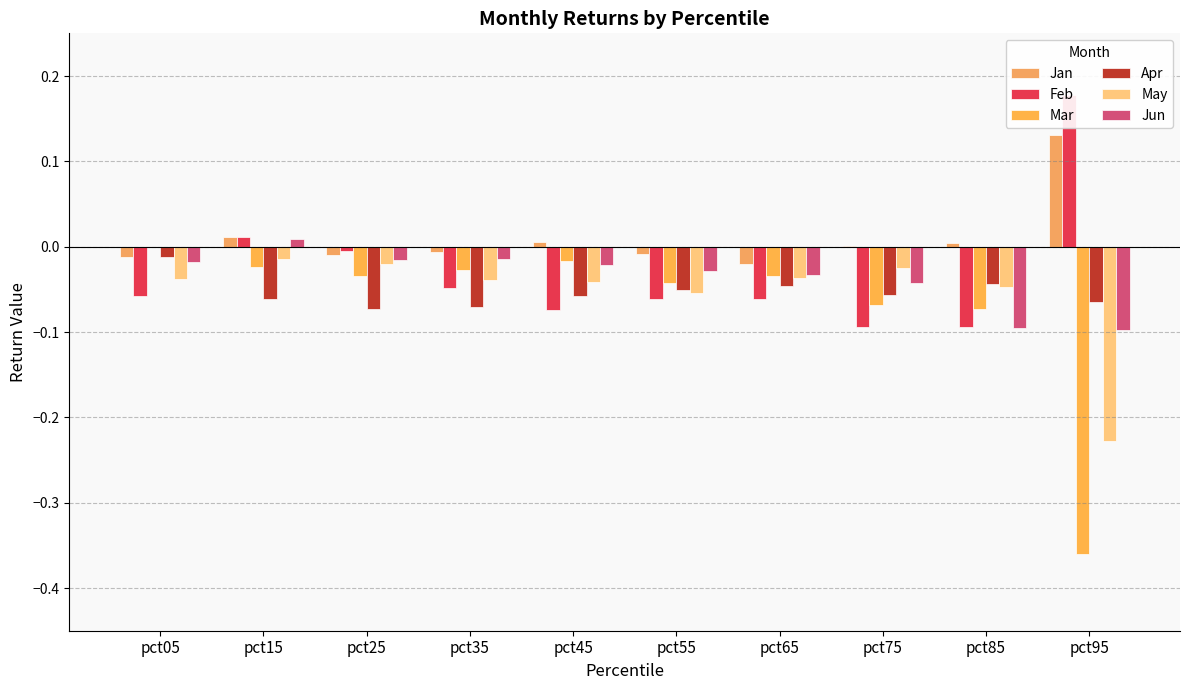

What is the greatest value displayed?

0.2